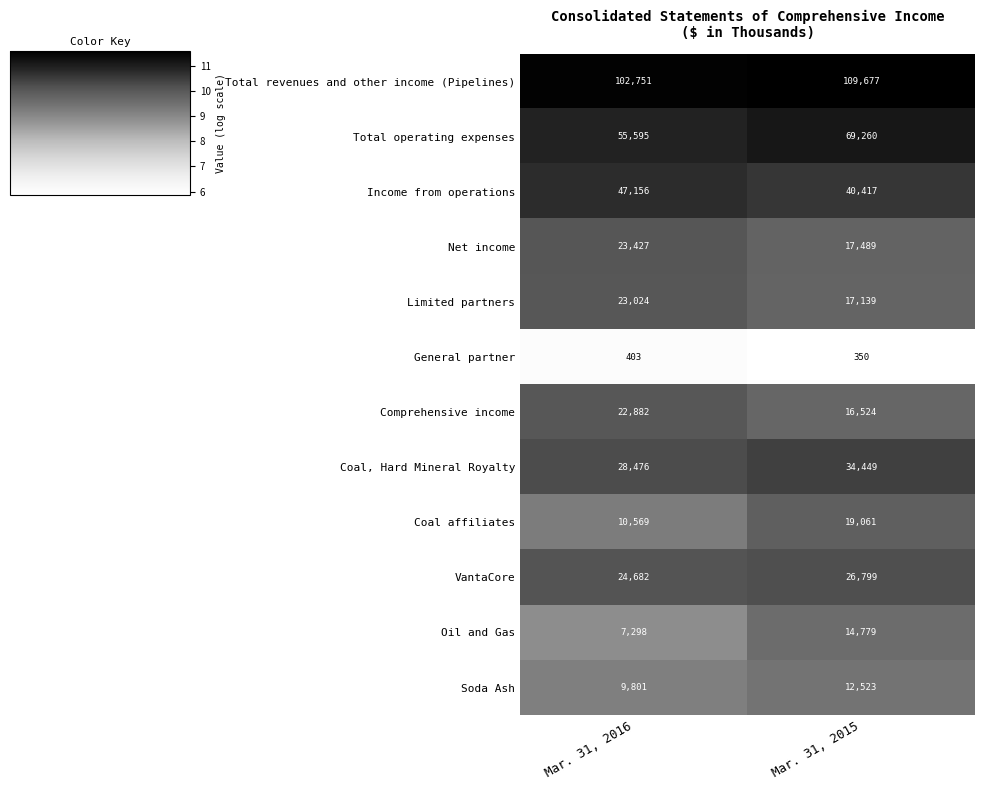

At which label does Soda Ash reach its minimum?

Mar. 31, 2016